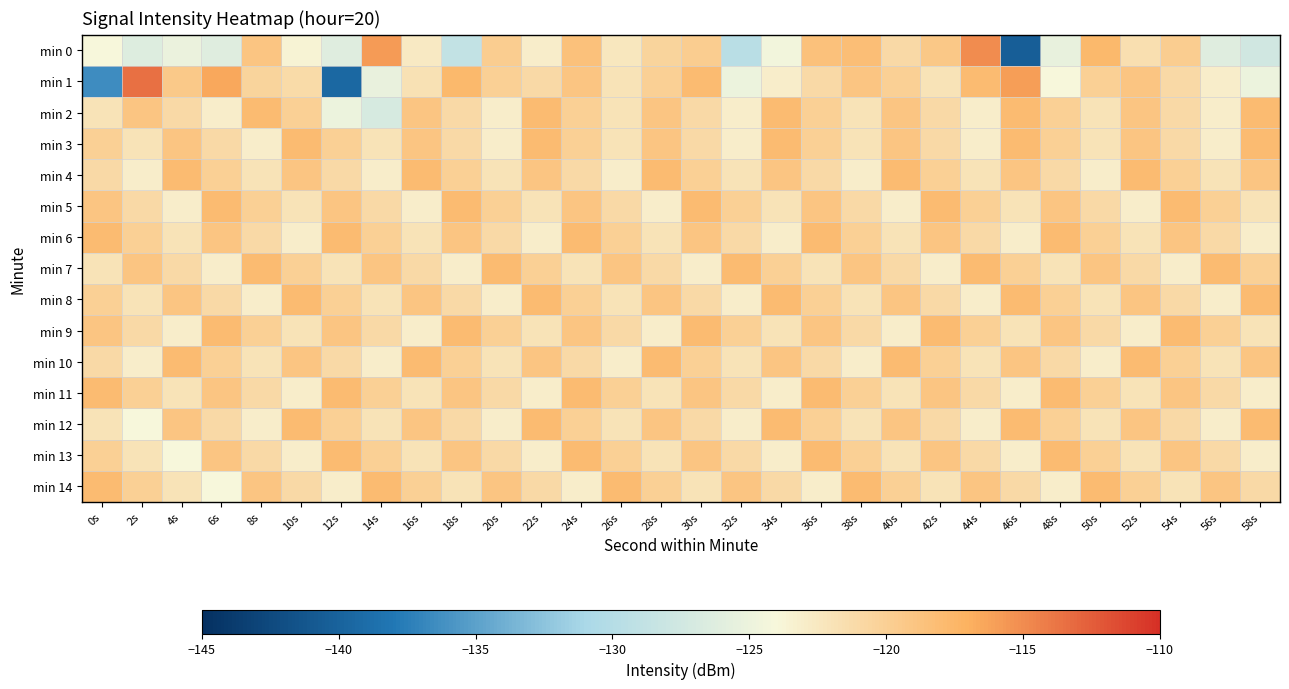

At 52s, list the series in order from largest to smallest.

min 4, min 10, min 1, min 2, min 3, min 8, min 12, min 14, min 7, min 0, min 6, min 11, min 13, min 5, min 9